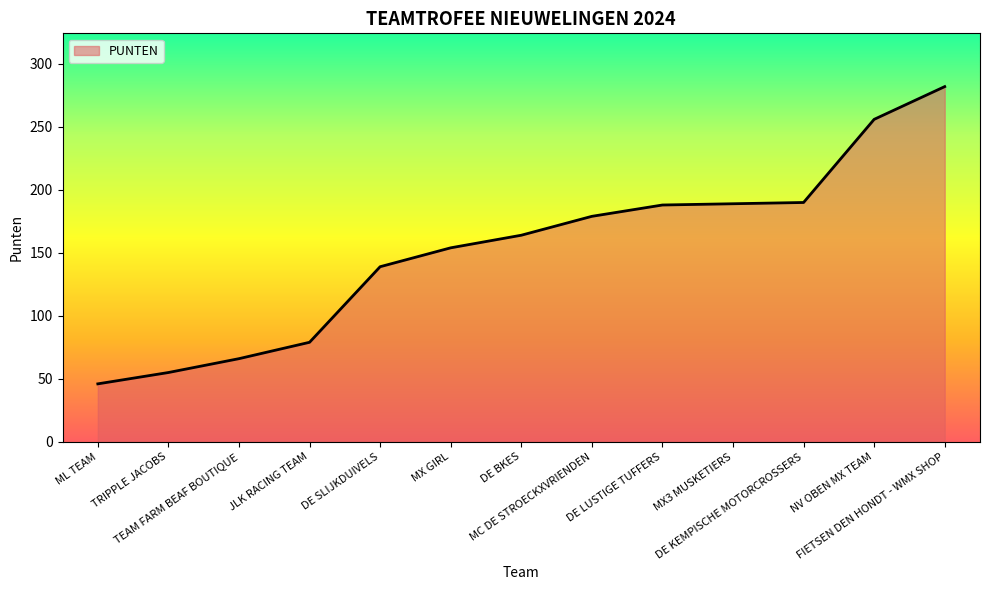

What is the greatest value displayed?

282